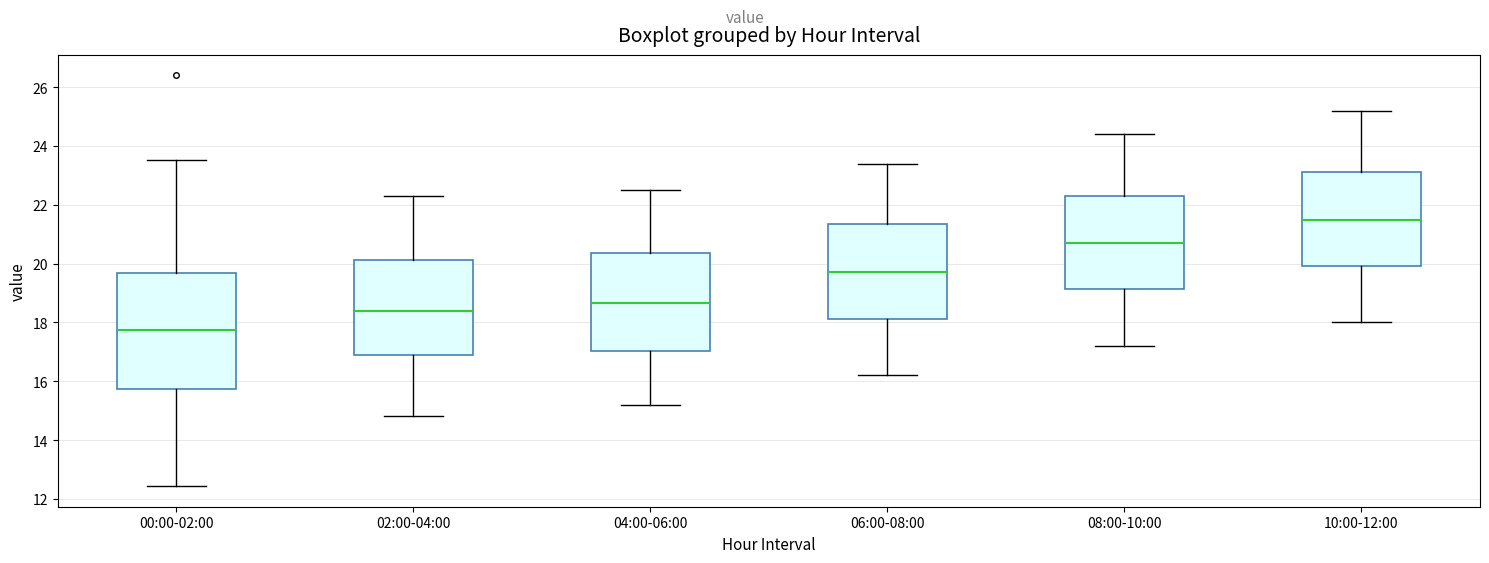

Reading left to right, read every box against the y-axis: the position of its median line, the range the box covers, and the ends of its whiskers. The values are not printed on the chart, so give them approximately, as read against the axis.

00:00-02:00: median 17.8, box 15.8 to 19.6, whiskers 12.4 to 23.6
02:00-04:00: median 18.4, box 16.8 to 20.2, whiskers 14.8 to 22.4
04:00-06:00: median 18.6, box 17.0 to 20.4, whiskers 15.2 to 22.6
06:00-08:00: median 19.8, box 18.2 to 21.4, whiskers 16.2 to 23.4
08:00-10:00: median 20.8, box 19.2 to 22.4, whiskers 17.2 to 24.4
10:00-12:00: median 21.6, box 20.0 to 23.2, whiskers 18.0 to 25.2